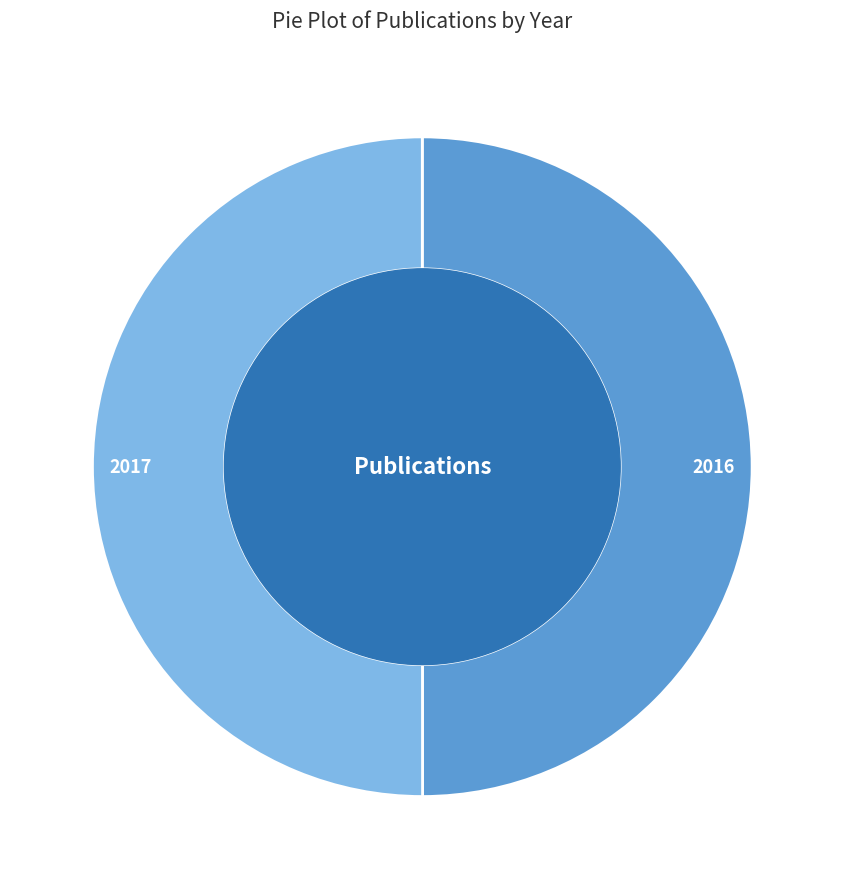

How many slices are in this pie chart?

2